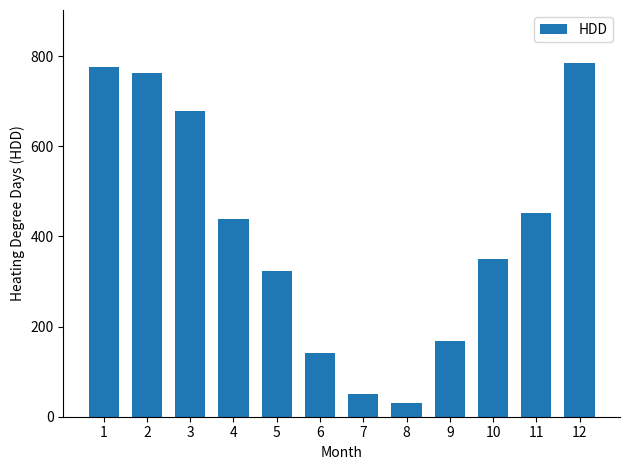

Reading left to right, transcribe all the data shown in this chart.

1=774.8	2=761.9	3=678.6	4=437.5	5=322.2	6=142.2	7=51.2	8=30.3	9=167.8	10=349.1	11=451.7	12=784.5